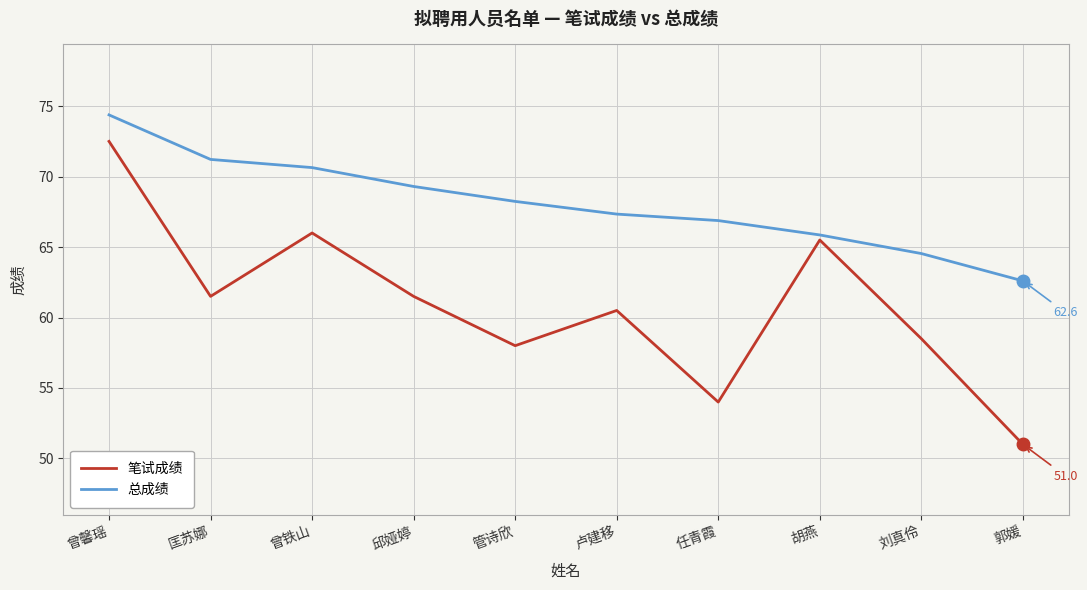

What is the highest value of the 总成绩 series?

74.4